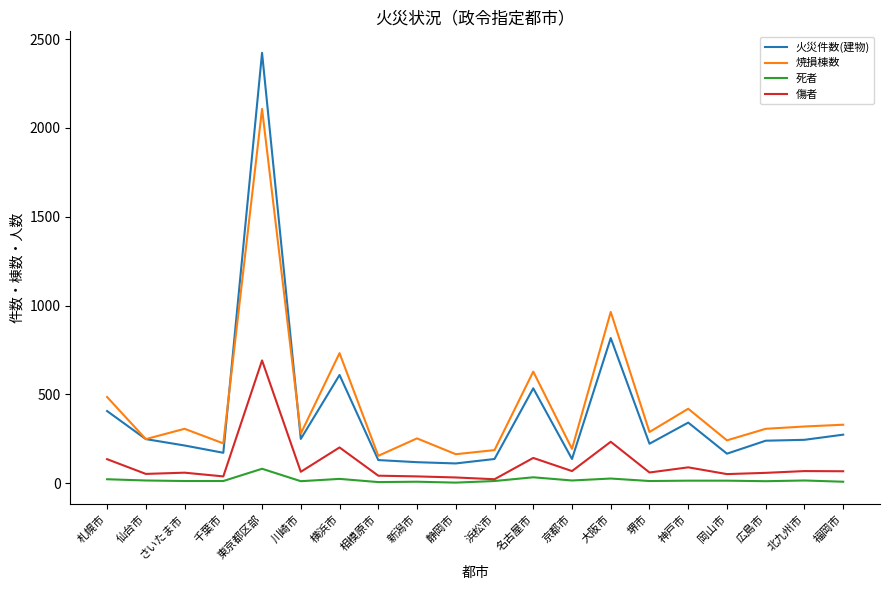

Rank the series by their maximum value, from highest to lowest.

火災件数(建物), 焼損棟数, 傷者, 死者